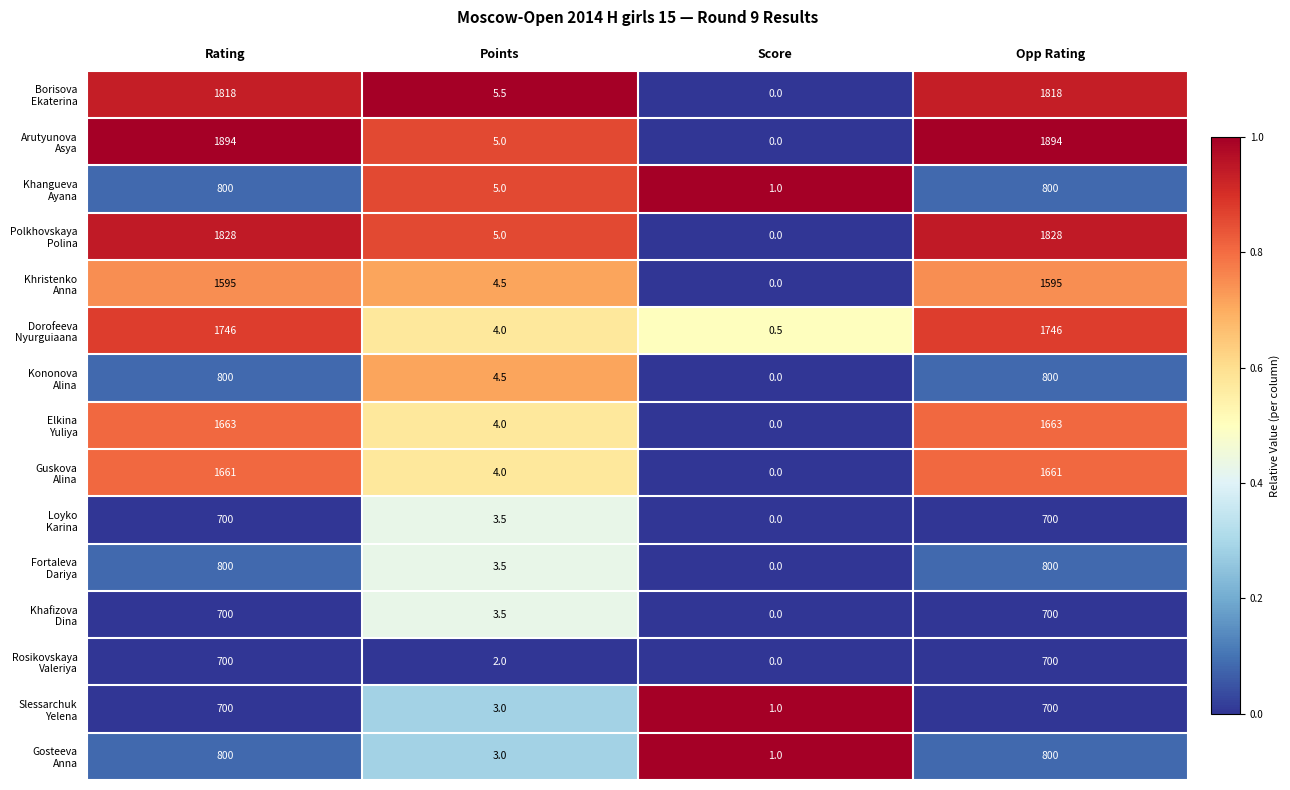

What is the greatest value displayed?

1894.0